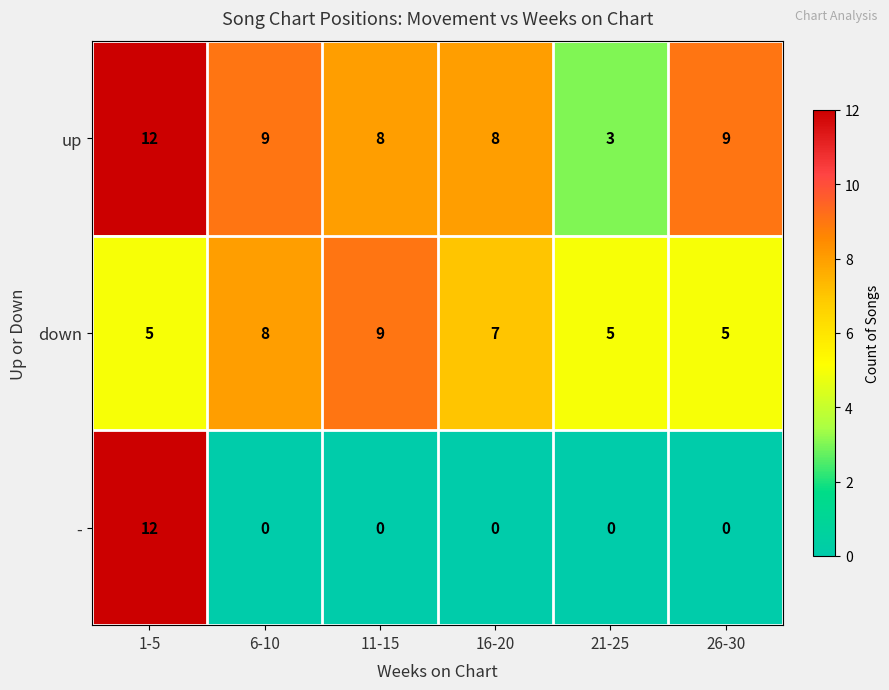

The down series shows 5 at 6-10. True or false?

False